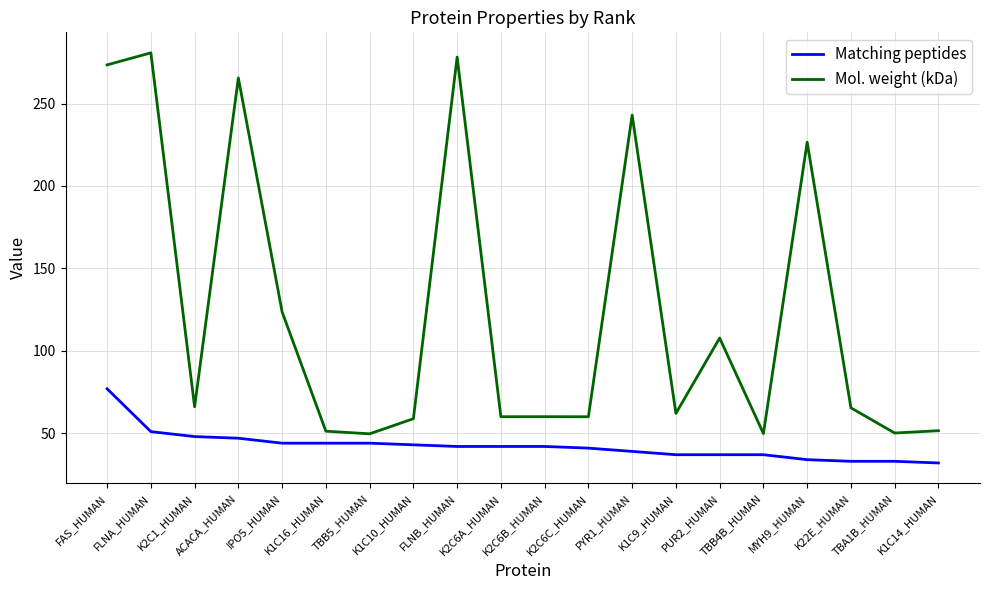

Between FLNB_HUMAN and TBA1B_HUMAN, which series saw the biggest shift?

Mol. weight (kDa)